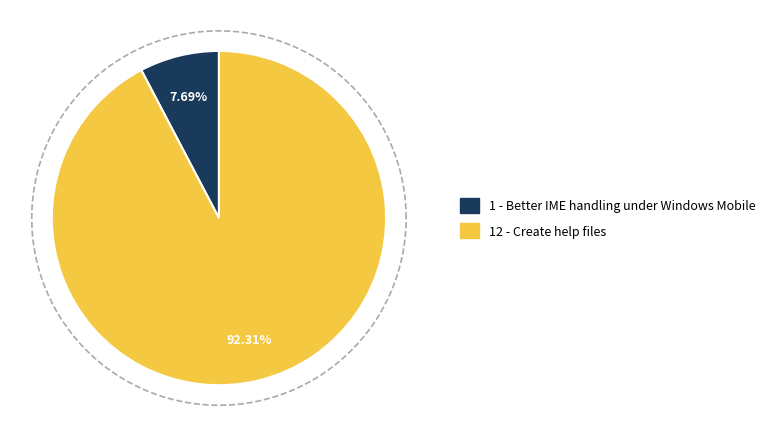

Rank the categories by value from highest to lowest.

Create help files, Better IME handling under Windows Mobile